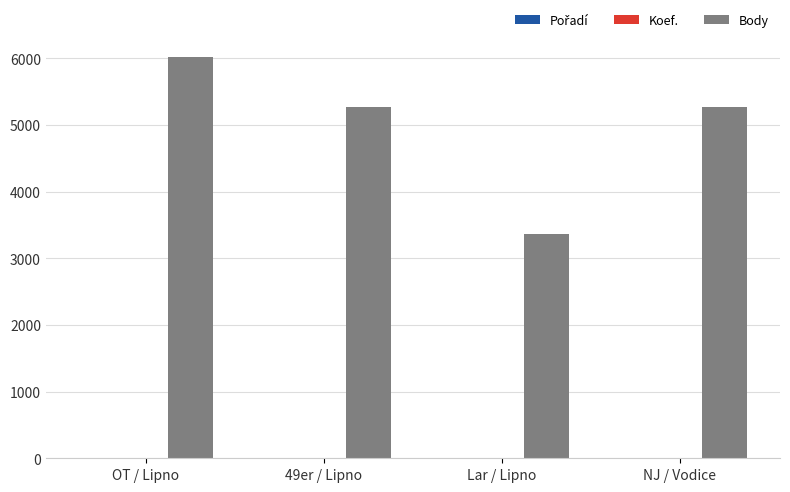

Is it true that Body equals 3358 at Lar / Lipno?

True